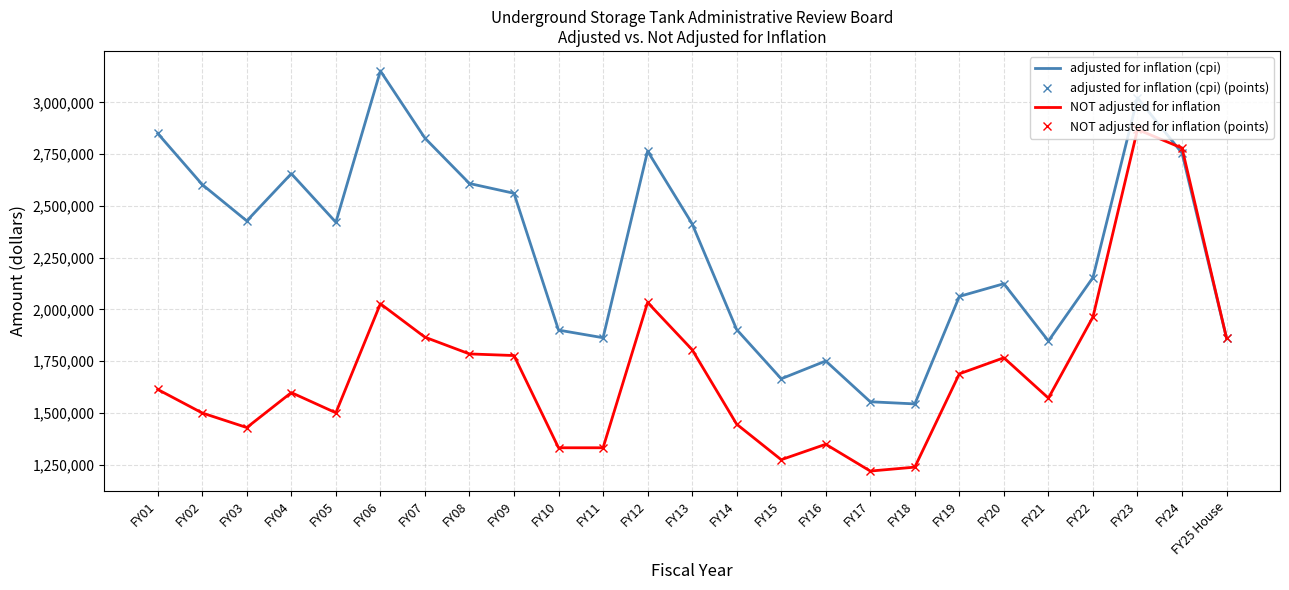

The value of NOT adjusted for inflation at FY12 is 2033299. True or false?

True